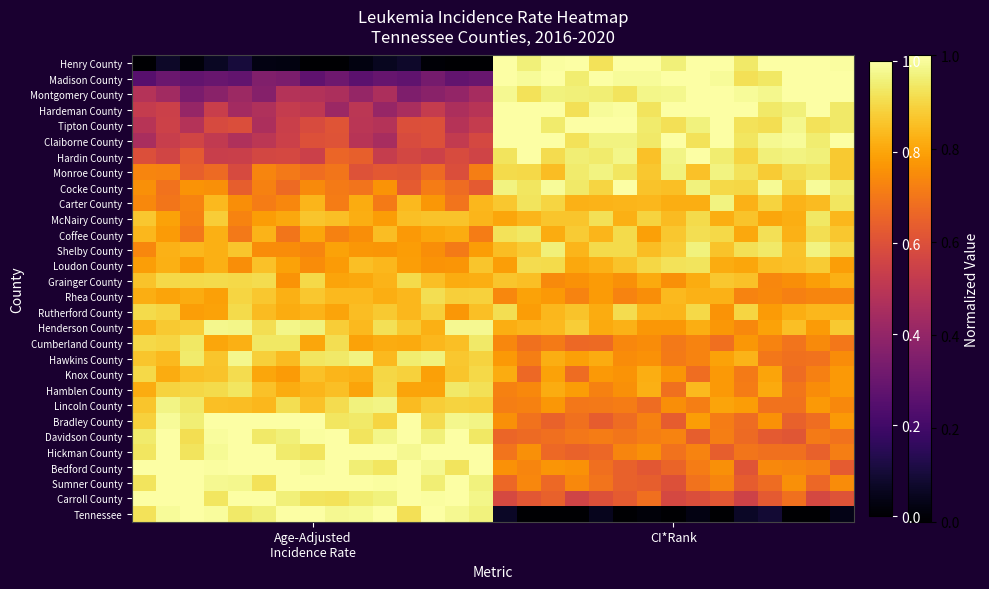

Reading left to right, transcribe all the data shown in this chart.

Henry County: 0.0	0.1	0.0	0.1	0.1	0.0	0.0	0.0	0.0	0.0	0.1	0.1	0.0	0.0	0.0	1.0	1.0	1.0	1.0	0.9	1.0	1.0	1.0	1.0	1.0	0.9	1.0	1.0	1.0	1.0
Madison County: 0.3	0.3	0.3	0.3	0.3	0.4	0.3	0.3	0.3	0.3	0.3	0.3	0.3	0.3	0.3	1.0	1.0	1.0	0.9	1.0	1.0	1.0	1.0	1.0	1.0	0.9	0.9	1.0	1.0	1.0
Montgomery County: 0.5	0.4	0.3	0.4	0.4	0.4	0.5	0.5	0.5	0.4	0.5	0.3	0.4	0.4	0.4	1.0	0.9	1.0	1.0	1.0	0.9	1.0	1.0	1.0	1.0	1.0	1.0	1.0	1.0	1.0
Hardeman County: 0.5	0.5	0.4	0.5	0.4	0.5	0.5	0.5	0.4	0.5	0.4	0.5	0.5	0.5	0.5	1.0	1.0	1.0	0.9	1.0	1.0	0.9	1.0	1.0	1.0	1.0	0.9	1.0	1.0	0.9
Tipton County: 0.5	0.5	0.5	0.6	0.6	0.5	0.5	0.6	0.6	0.5	0.5	0.6	0.6	0.5	0.5	1.0	1.0	0.9	1.0	1.0	1.0	0.9	0.9	1.0	1.0	0.9	0.9	1.0	0.9	0.9
Claiborne County: 0.5	0.5	0.6	0.5	0.5	0.5	0.5	0.6	0.6	0.5	0.5	0.6	0.6	0.5	0.6	1.0	1.0	1.0	0.9	1.0	1.0	0.9	1.0	0.9	1.0	0.9	1.0	1.0	0.9	1.0
Hardin County: 0.6	0.6	0.6	0.5	0.5	0.6	0.6	0.5	0.7	0.6	0.5	0.6	0.5	0.6	0.6	0.9	1.0	0.9	1.0	0.9	1.0	0.9	1.0	1.0	0.9	0.9	1.0	1.0	1.0	0.9
Monroe County: 0.7	0.7	0.6	0.7	0.6	0.7	0.7	0.7	0.7	0.6	0.6	0.6	0.7	0.6	0.7	0.9	0.9	0.8	0.9	1.0	0.9	0.9	1.0	0.9	1.0	0.9	0.9	0.9	0.9	0.9
Cocke County: 0.8	0.7	0.8	0.8	0.6	0.7	0.7	0.7	0.7	0.7	0.8	0.6	0.7	0.7	0.6	1.0	0.9	1.0	0.9	0.9	1.0	0.9	0.9	1.0	0.9	0.9	1.0	0.9	1.0	0.9
Carter County: 0.7	0.7	0.7	0.8	0.8	0.7	0.7	0.8	0.7	0.8	0.7	0.8	0.8	0.7	0.8	0.9	0.9	0.9	0.8	0.8	0.8	0.8	0.8	0.8	1.0	0.8	0.9	0.8	0.8	0.9
McNairy County: 0.9	0.8	0.7	0.9	0.7	0.8	0.8	0.9	0.9	0.8	0.8	0.9	0.9	0.9	0.8	0.8	0.8	0.9	0.9	0.9	0.8	0.9	0.8	0.9	0.8	0.9	0.8	0.8	0.9	0.8
Coffee County: 0.8	0.8	0.7	0.8	0.7	0.8	0.7	0.8	0.7	0.8	0.8	0.8	0.8	0.8	0.7	0.9	0.9	0.8	0.9	0.8	0.9	0.8	0.9	0.9	0.9	0.8	0.9	0.8	0.9	0.9
Shelby County: 0.7	0.8	0.8	0.8	0.9	0.7	0.7	0.7	0.8	0.8	0.8	0.8	0.8	0.7	0.8	0.8	0.9	1.0	0.8	0.9	0.9	0.8	0.9	1.0	0.9	0.9	0.9	0.9	1.0	0.9
Loudon County: 0.8	0.8	0.8	0.8	0.8	0.9	0.8	0.7	0.8	0.9	0.8	0.8	0.8	0.8	0.9	0.8	0.9	0.9	0.8	0.8	0.9	0.9	0.9	0.9	0.8	0.8	0.8	0.9	0.9	0.8
Grainger County: 0.9	0.9	0.9	0.9	0.9	0.9	0.8	0.9	0.8	0.8	0.8	0.9	0.9	0.8	0.8	0.9	0.9	0.7	0.8	0.8	0.8	0.8	0.8	0.8	0.9	0.9	0.7	0.8	0.8	0.8
Rhea County: 0.8	0.8	0.8	0.8	0.9	0.9	0.8	0.9	0.8	0.8	0.8	0.8	0.9	0.9	0.9	0.7	0.8	0.8	0.7	0.8	0.7	0.8	0.8	0.8	0.8	0.7	0.7	0.7	0.7	0.7
Rutherford County: 0.9	0.9	0.8	0.8	0.9	0.8	0.8	0.8	0.8	0.8	0.9	0.8	0.9	0.8	0.9	0.9	0.8	0.8	0.9	0.8	0.9	0.8	0.8	0.9	0.8	0.9	0.8	0.8	0.8	0.8
Henderson County: 0.8	0.9	0.9	1.0	1.0	0.9	1.0	1.0	0.9	0.8	0.9	0.9	0.8	1.0	1.0	0.8	0.8	0.8	0.9	0.8	0.8	0.8	0.8	0.8	0.8	0.7	0.8	0.9	0.8	0.9
Cumberland County: 0.9	0.9	0.9	0.8	0.8	0.9	0.9	0.8	0.9	0.8	0.8	0.8	0.8	0.9	0.9	0.7	0.7	0.7	0.7	0.7	0.7	0.7	0.7	0.7	0.7	0.8	0.7	0.7	0.7	0.7
Hawkins County: 0.9	0.8	0.9	0.9	1.0	0.9	0.8	0.9	0.9	1.0	0.8	0.9	1.0	0.9	0.9	0.8	0.7	0.8	0.8	0.8	0.7	0.8	0.7	0.7	0.8	0.8	0.7	0.7	0.7	0.7
Knox County: 0.9	0.8	0.9	0.9	0.9	0.8	0.8	0.9	0.8	0.8	0.9	0.9	0.8	0.9	0.9	0.8	0.7	0.8	0.7	0.8	0.8	0.8	0.8	0.7	0.8	0.7	0.8	0.7	0.7	0.8
Hamblen County: 0.8	0.9	0.9	0.9	0.9	0.9	0.8	0.8	0.9	0.8	0.9	0.8	0.8	0.9	0.9	0.7	0.7	0.8	0.8	0.7	0.8	0.8	0.7	0.8	0.8	0.7	0.8	0.7	0.7	0.8
Lincoln County: 0.9	1.0	0.9	0.9	0.9	0.8	0.9	0.9	0.9	1.0	1.0	0.8	0.9	0.9	0.9	0.7	0.7	0.8	0.7	0.7	0.7	0.7	0.8	0.7	0.8	0.8	0.7	0.7	0.8	0.7
Bradley County: 0.9	1.0	0.9	1.0	1.0	1.0	1.0	1.0	0.9	0.9	0.9	1.0	0.9	1.0	1.0	0.8	0.7	0.6	0.7	0.6	0.7	0.7	0.6	0.8	0.7	0.7	0.8	0.6	0.7	0.8
Davidson County: 0.9	1.0	0.9	1.0	1.0	0.9	1.0	1.0	1.0	0.9	1.0	1.0	1.0	1.0	0.9	0.7	0.7	0.7	0.7	0.7	0.7	0.7	0.7	0.6	0.7	0.7	0.6	0.6	0.7	0.7
Hickman County: 0.9	1.0	0.9	1.0	1.0	1.0	0.9	0.9	1.0	1.0	1.0	1.0	1.0	1.0	1.0	0.7	0.8	0.7	0.7	0.7	0.7	0.8	0.7	0.7	0.6	0.7	0.7	0.7	0.6	0.7
Bedford County: 1.0	1.0	1.0	1.0	1.0	1.0	1.0	1.0	1.0	1.0	0.9	1.0	1.0	0.9	1.0	0.8	0.7	0.8	0.8	0.7	0.6	0.6	0.7	0.7	0.8	0.6	0.7	0.7	0.7	0.6
Sumner County: 0.9	1.0	1.0	1.0	1.0	0.9	1.0	1.0	1.0	1.0	1.0	1.0	1.0	1.0	1.0	0.7	0.7	0.7	0.7	0.7	0.6	0.6	0.6	0.7	0.7	0.6	0.7	0.8	0.7	0.7
Carroll County: 1.0	1.0	1.0	0.9	1.0	1.0	1.0	0.9	0.9	0.9	1.0	1.0	1.0	1.0	1.0	0.6	0.6	0.6	0.6	0.6	0.6	0.7	0.6	0.6	0.6	0.6	0.6	0.7	0.6	0.6
Tennessee: 0.9	1.0	1.0	1.0	0.9	1.0	1.0	1.0	1.0	1.0	1.0	0.9	1.0	1.0	1.0	0.1	0.0	0.0	0.0	0.1	0.0	0.0	0.0	0.0	0.0	0.1	0.1	0.0	0.0	0.0